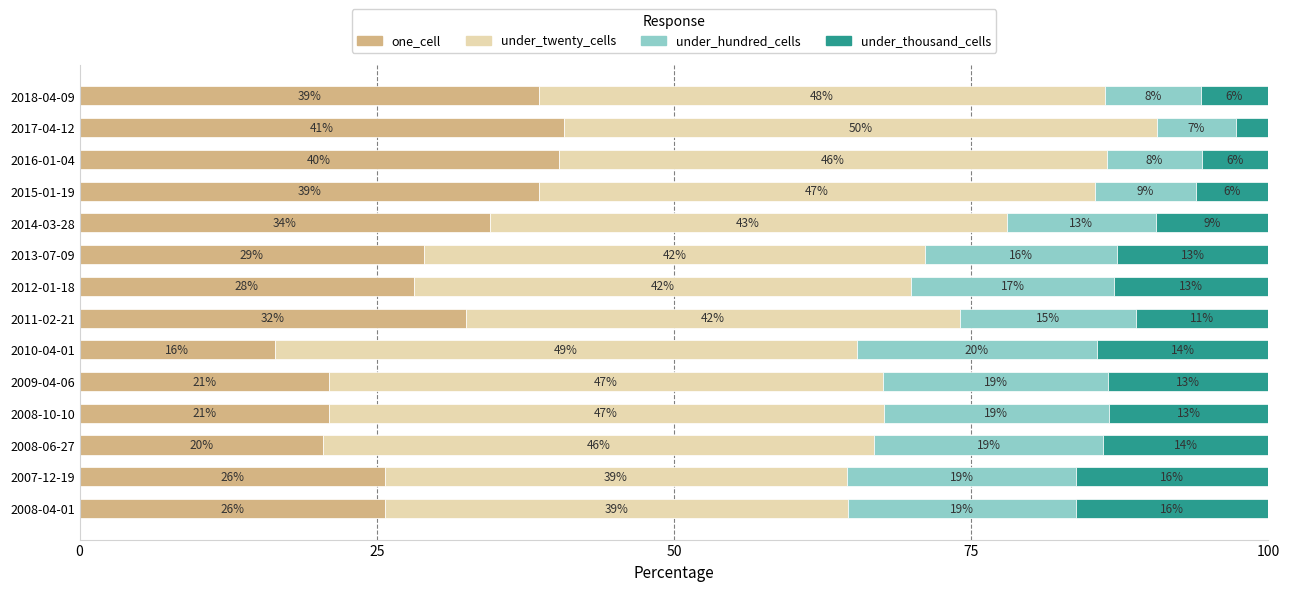

What is the value of the under_thousand_cells bar at the 3rd from the left?

13.9